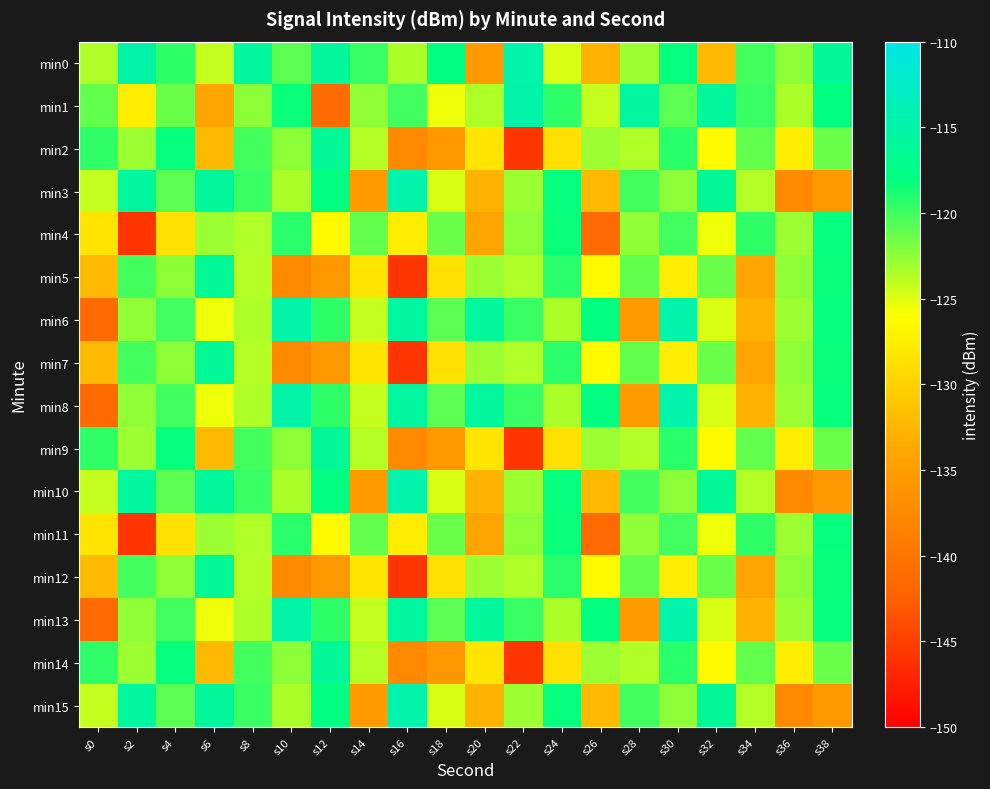

Reading right to left, what are all the values shown in this chart?

min0: s38=-116.2	s36=-122.5	s34=-120.1	s32=-132.2	s30=-118.3	s28=-123.0	s26=-132.8	s24=-124.8	s22=-114.6	s20=-135.4	s18=-117.9	s16=-123.4	s14=-119.8	s12=-115.8	s10=-120.9	s8=-115.5	s6=-124.2	s4=-119.5	s2=-114.8	s0=-123.5
min1: s38=-117.9	s36=-123.4	s34=-119.8	s32=-115.8	s30=-120.9	s28=-115.5	s26=-124.2	s24=-119.5	s22=-114.8	s20=-123.5	s18=-125.5	s16=-120.1	s14=-122.5	s12=-141.3	s10=-118.3	s8=-122.5	s6=-134.2	s4=-121.3	s2=-127.6	s0=-121.1
min2: s38=-121.3	s36=-127.6	s34=-121.1	s32=-126.5	s30=-119.4	s28=-123.5	s26=-122.9	s24=-128.7	s22=-145.8	s20=-128.3	s18=-135.9	s16=-137.4	s14=-123.6	s12=-116.2	s10=-122.5	s8=-120.1	s6=-132.2	s4=-118.3	s2=-123.0	s0=-119.5
min3: s38=-135.9	s36=-137.4	s34=-123.6	s32=-116.2	s30=-122.5	s28=-120.1	s26=-132.2	s24=-118.3	s22=-123.0	s20=-132.8	s18=-124.8	s16=-114.6	s14=-135.4	s12=-117.9	s10=-123.4	s8=-119.8	s6=-115.8	s4=-120.9	s2=-115.5	s0=-124.2
min4: s38=-118.3	s36=-123.0	s34=-119.5	s32=-125.5	s30=-120.1	s28=-122.5	s26=-141.3	s24=-118.3	s22=-122.5	s20=-134.2	s18=-121.3	s16=-127.6	s14=-121.1	s12=-126.5	s10=-119.4	s8=-123.5	s6=-122.9	s4=-128.7	s2=-145.8	s0=-128.3
min5: s38=-118.3	s36=-122.5	s34=-134.2	s32=-121.3	s30=-127.6	s28=-121.1	s26=-126.5	s24=-119.4	s22=-123.5	s20=-122.9	s18=-128.7	s16=-145.8	s14=-128.3	s12=-135.9	s10=-137.4	s8=-123.6	s6=-116.2	s4=-122.5	s2=-120.1	s0=-132.2
min6: s38=-118.3	s36=-123.0	s34=-132.8	s32=-124.8	s30=-114.6	s28=-135.4	s26=-117.9	s24=-123.4	s22=-119.8	s20=-115.8	s18=-120.9	s16=-115.5	s14=-124.2	s12=-119.5	s10=-114.8	s8=-123.5	s6=-125.5	s4=-120.1	s2=-122.5	s0=-141.3
min7: s38=-118.3	s36=-122.5	s34=-134.2	s32=-121.3	s30=-127.6	s28=-121.1	s26=-126.5	s24=-119.4	s22=-123.5	s20=-122.9	s18=-128.7	s16=-145.8	s14=-128.3	s12=-135.9	s10=-137.4	s8=-123.6	s6=-116.2	s4=-122.5	s2=-120.1	s0=-132.2
min8: s38=-118.3	s36=-123.0	s34=-132.8	s32=-124.8	s30=-114.6	s28=-135.4	s26=-117.9	s24=-123.4	s22=-119.8	s20=-115.8	s18=-120.9	s16=-115.5	s14=-124.2	s12=-119.5	s10=-114.8	s8=-123.5	s6=-125.5	s4=-120.1	s2=-122.5	s0=-141.3
min9: s38=-121.3	s36=-127.6	s34=-121.1	s32=-126.5	s30=-119.4	s28=-123.5	s26=-122.9	s24=-128.7	s22=-145.8	s20=-128.3	s18=-135.9	s16=-137.4	s14=-123.6	s12=-116.2	s10=-122.5	s8=-120.1	s6=-132.2	s4=-118.3	s2=-123.0	s0=-119.5
min10: s38=-135.9	s36=-137.4	s34=-123.6	s32=-116.2	s30=-122.5	s28=-120.1	s26=-132.2	s24=-118.3	s22=-123.0	s20=-132.8	s18=-124.8	s16=-114.6	s14=-135.4	s12=-117.9	s10=-123.4	s8=-119.8	s6=-115.8	s4=-120.9	s2=-115.5	s0=-124.2
min11: s38=-118.3	s36=-123.0	s34=-119.5	s32=-125.5	s30=-120.1	s28=-122.5	s26=-141.3	s24=-118.3	s22=-122.5	s20=-134.2	s18=-121.3	s16=-127.6	s14=-121.1	s12=-126.5	s10=-119.4	s8=-123.5	s6=-122.9	s4=-128.7	s2=-145.8	s0=-128.3
min12: s38=-118.3	s36=-122.5	s34=-134.2	s32=-121.3	s30=-127.6	s28=-121.1	s26=-126.5	s24=-119.4	s22=-123.5	s20=-122.9	s18=-128.7	s16=-145.8	s14=-128.3	s12=-135.9	s10=-137.4	s8=-123.6	s6=-116.2	s4=-122.5	s2=-120.1	s0=-132.2
min13: s38=-118.3	s36=-123.0	s34=-132.8	s32=-124.8	s30=-114.6	s28=-135.4	s26=-117.9	s24=-123.4	s22=-119.8	s20=-115.8	s18=-120.9	s16=-115.5	s14=-124.2	s12=-119.5	s10=-114.8	s8=-123.5	s6=-125.5	s4=-120.1	s2=-122.5	s0=-141.3
min14: s38=-121.3	s36=-127.6	s34=-121.1	s32=-126.5	s30=-119.4	s28=-123.5	s26=-122.9	s24=-128.7	s22=-145.8	s20=-128.3	s18=-135.9	s16=-137.4	s14=-123.6	s12=-116.2	s10=-122.5	s8=-120.1	s6=-132.2	s4=-118.3	s2=-123.0	s0=-119.5
min15: s38=-135.9	s36=-137.4	s34=-123.6	s32=-116.2	s30=-122.5	s28=-120.1	s26=-132.2	s24=-118.3	s22=-123.0	s20=-132.8	s18=-124.8	s16=-114.6	s14=-135.4	s12=-117.9	s10=-123.4	s8=-119.8	s6=-115.8	s4=-120.9	s2=-115.5	s0=-124.2